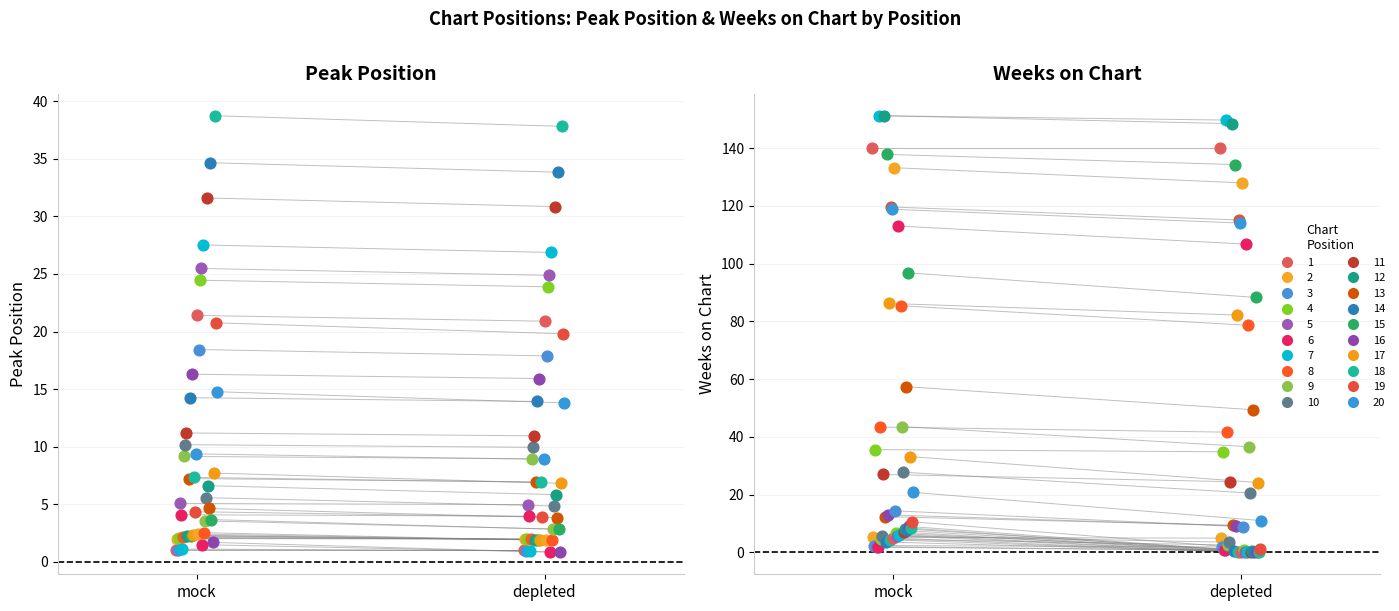

Which series reaches the maximum Y coordinate?

Weeks on Chart